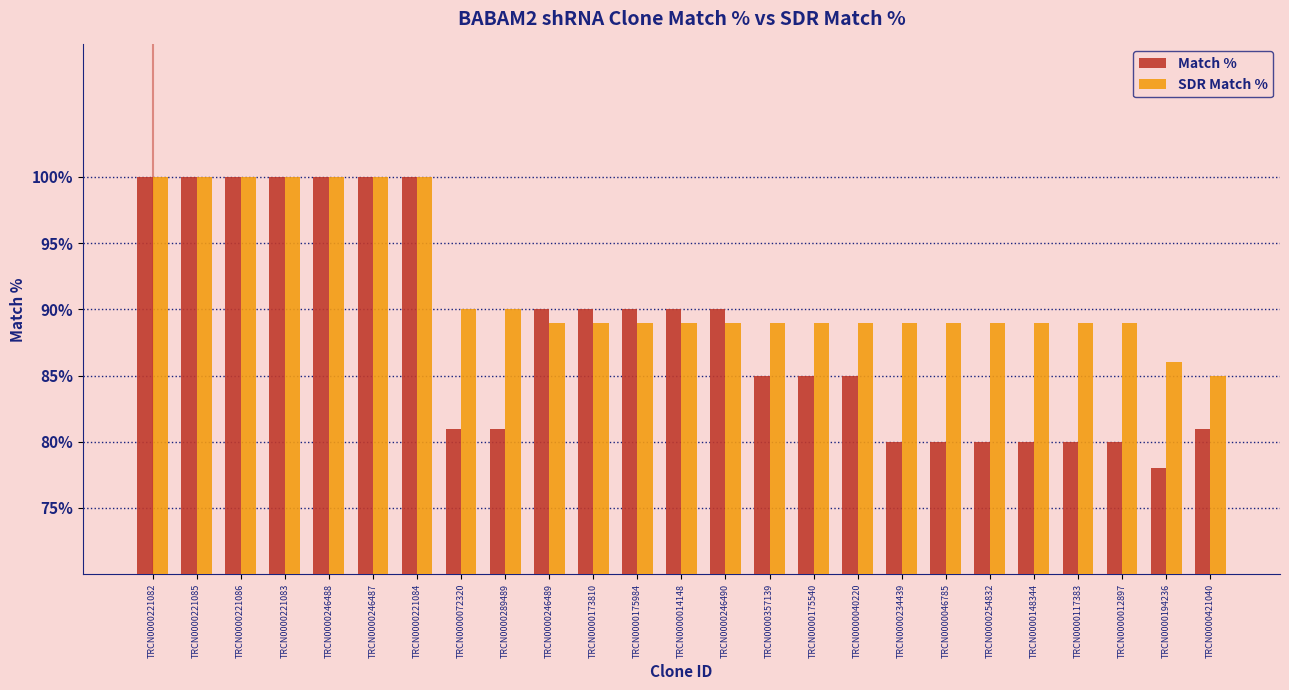

What is the approximate value of SDR Match % at TRCN0000012897, to the nearest 10?

90